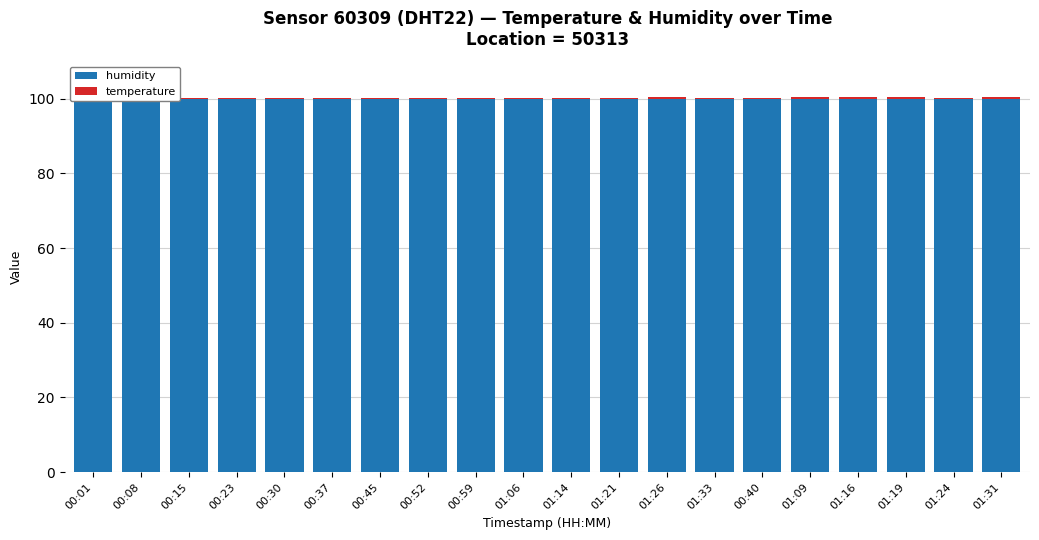

Rank the series by their average value, from highest to lowest.

humidity, temperature